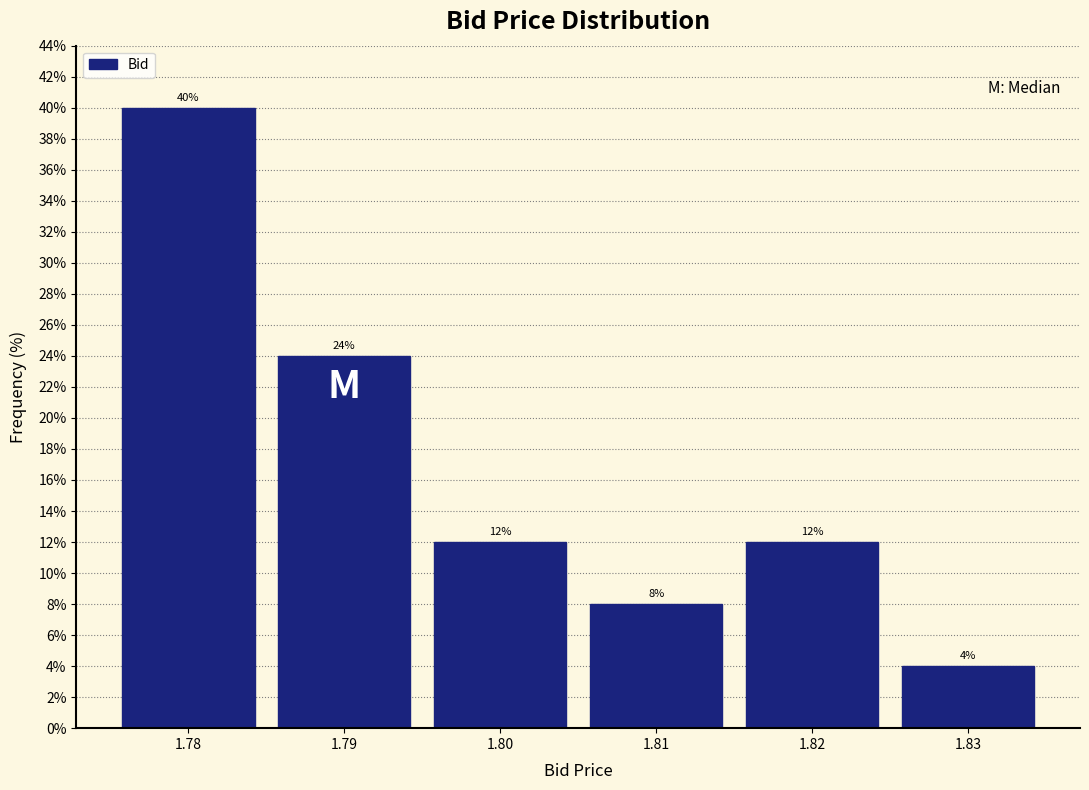

Which range on the x-axis has the tallest bar?

1.775 to 1.785